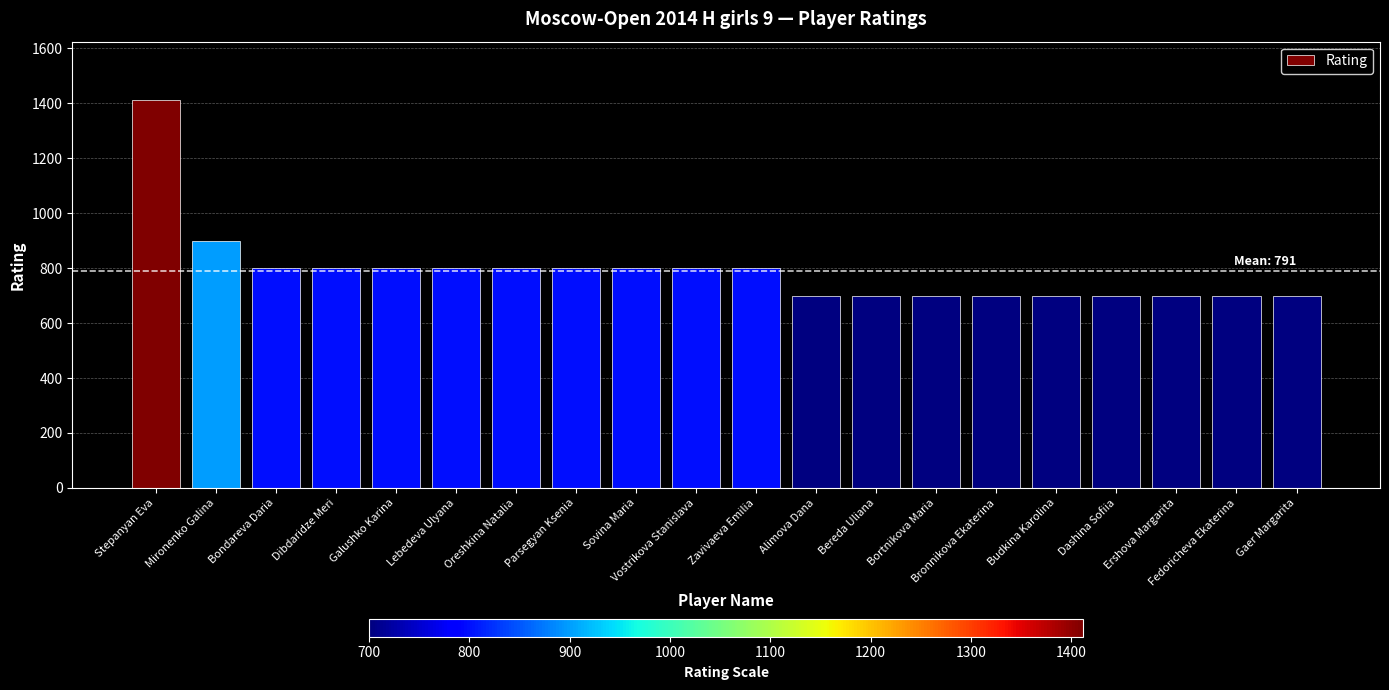

What is the ratio of the value at Sovina Maria to the value at Dibdaridze Meri?

1.0